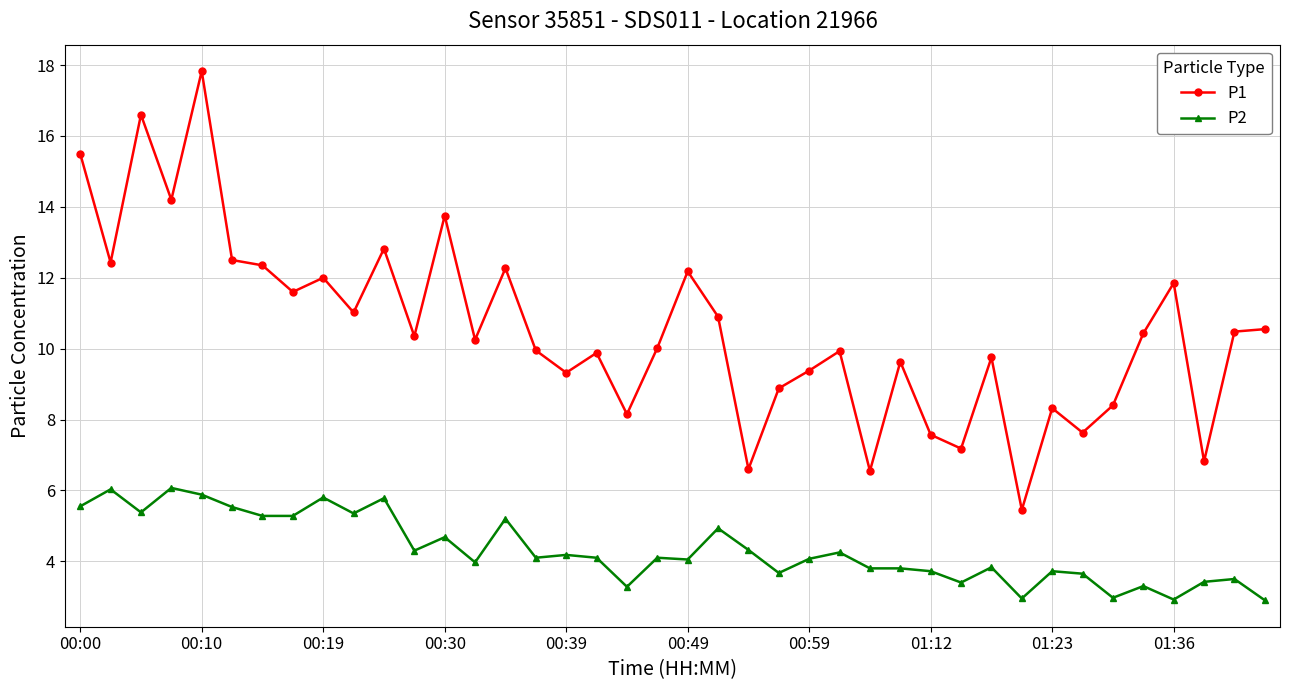

Which series has the largest total across all categories?

P1